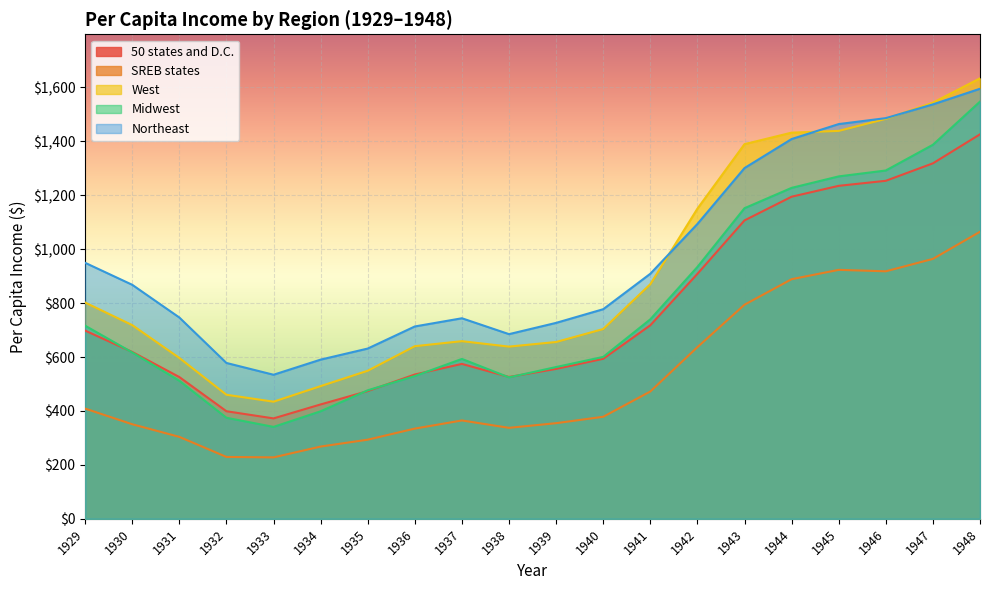

The value of SREB states at 1936 is 334.6. True or false?

True